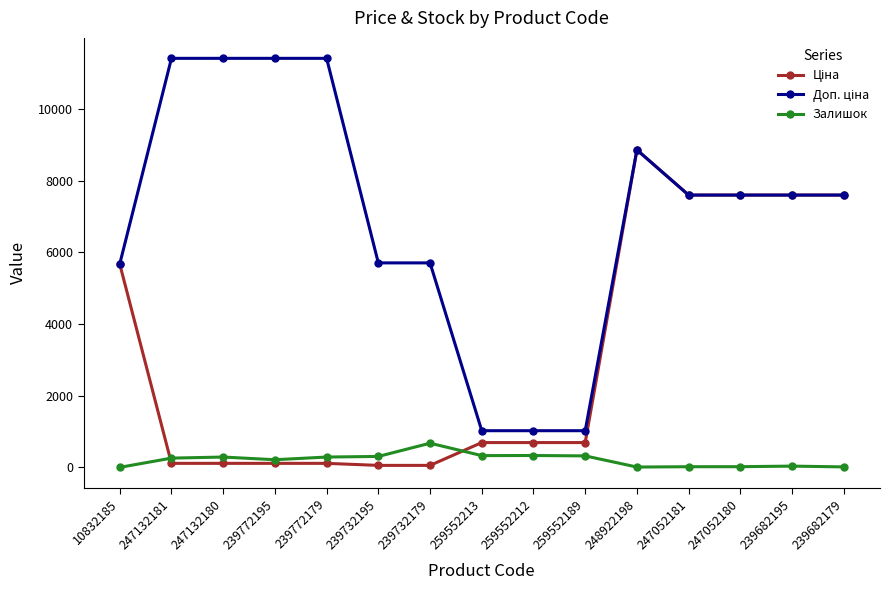

What is the label of the 11th point from the right?

239772179